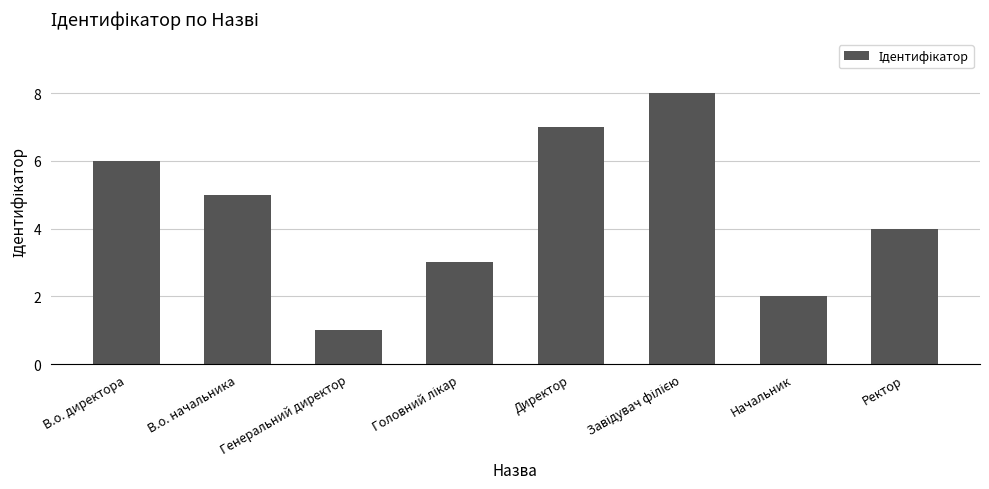

Approximately how many times larger is the value at Ректор compared to Начальник?

2.0